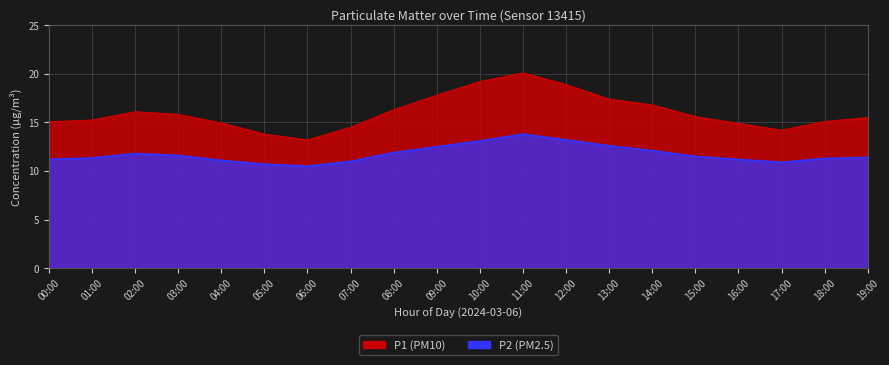

At which category does P2 reach its first local valley?

06:00